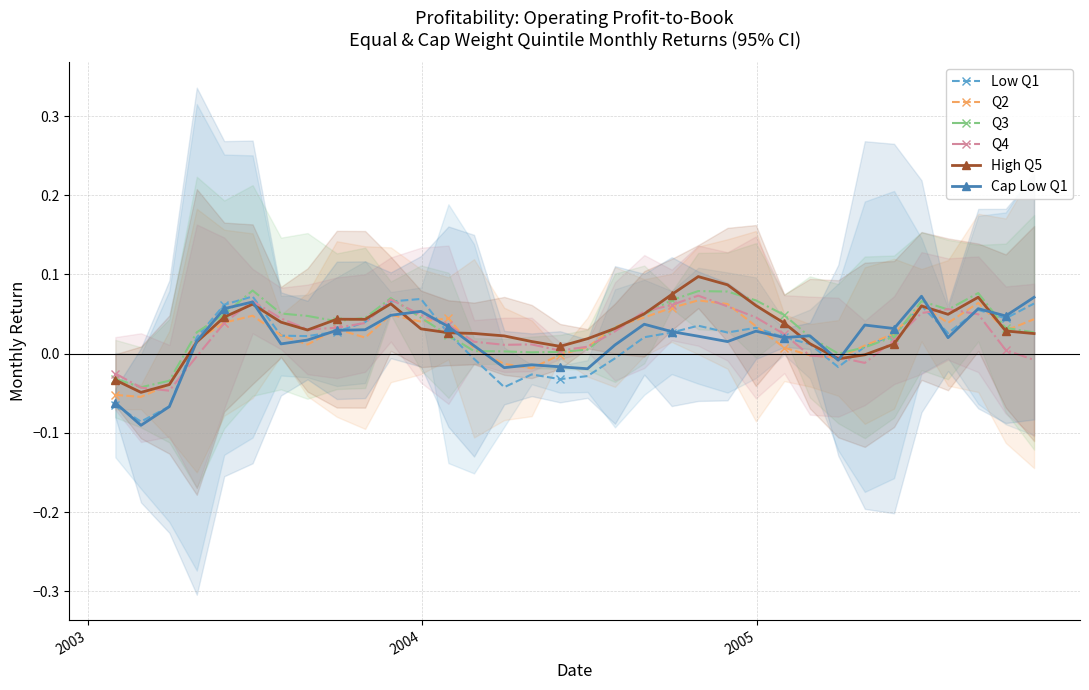

True or false: Low Q1 has more than 2 points higher than both neighbors.

True